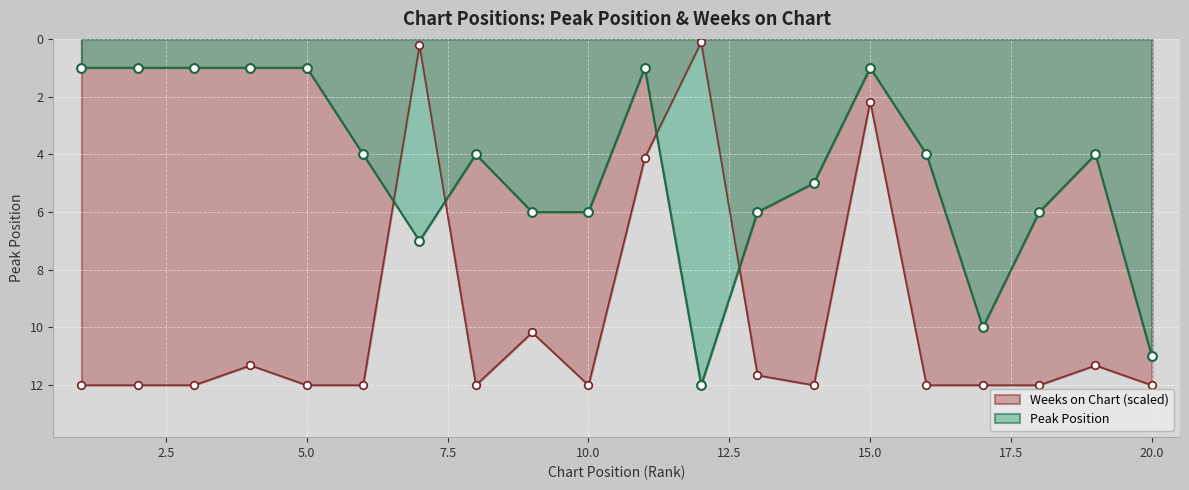

What is the total value across all series at 11?

5.1